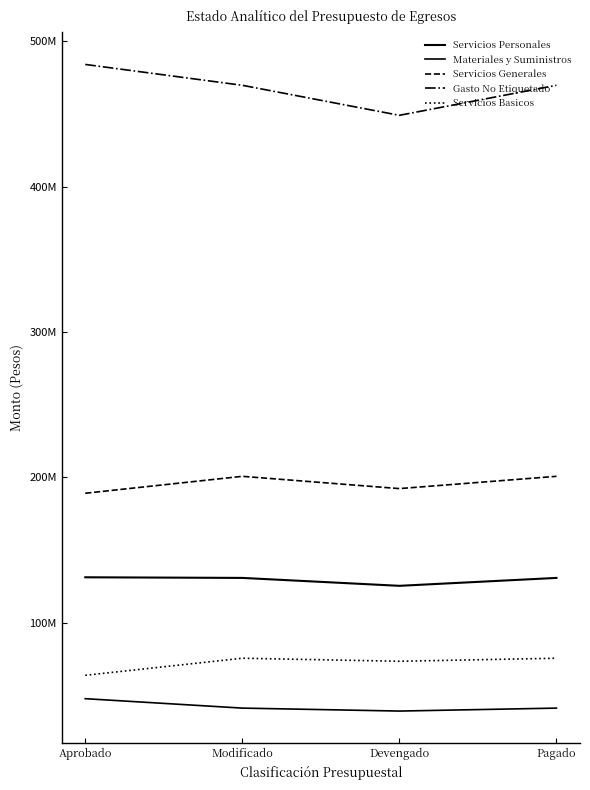

Does the chart display data point markers on the line(s)?

No